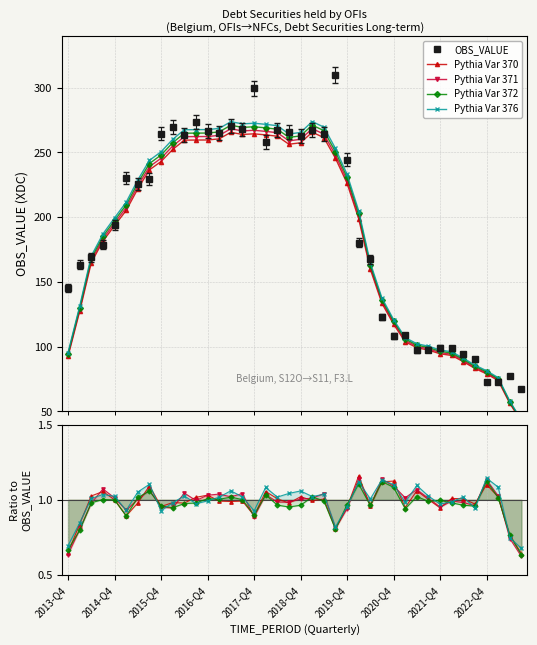

True or false: OBS_VALUE has more than 2 interior local peaks.

True